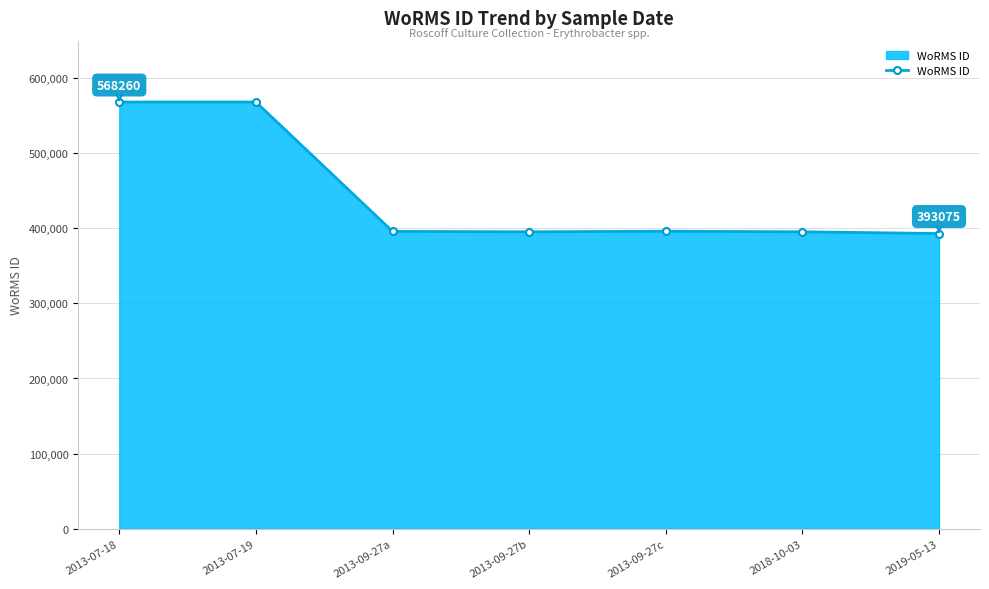

What is the value of the 4th point from the left?

395388